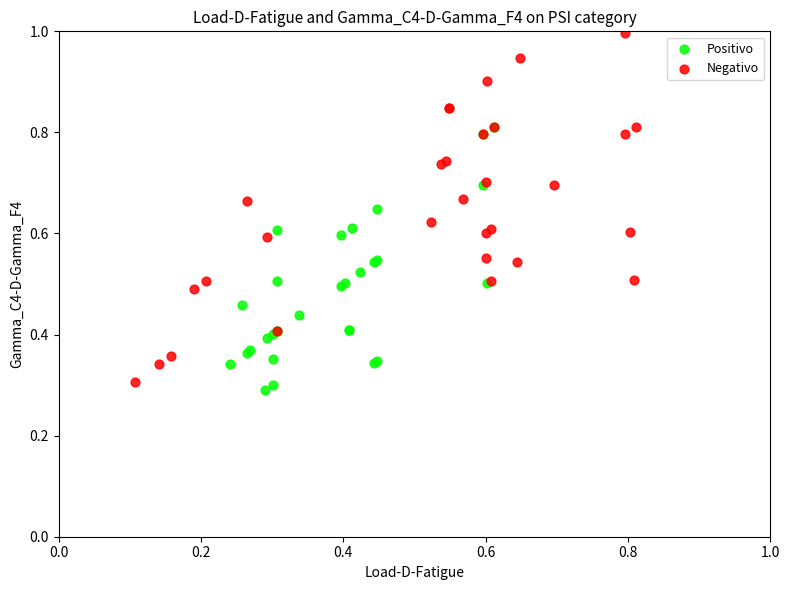

Which series contains the highest Y value?

Negativo